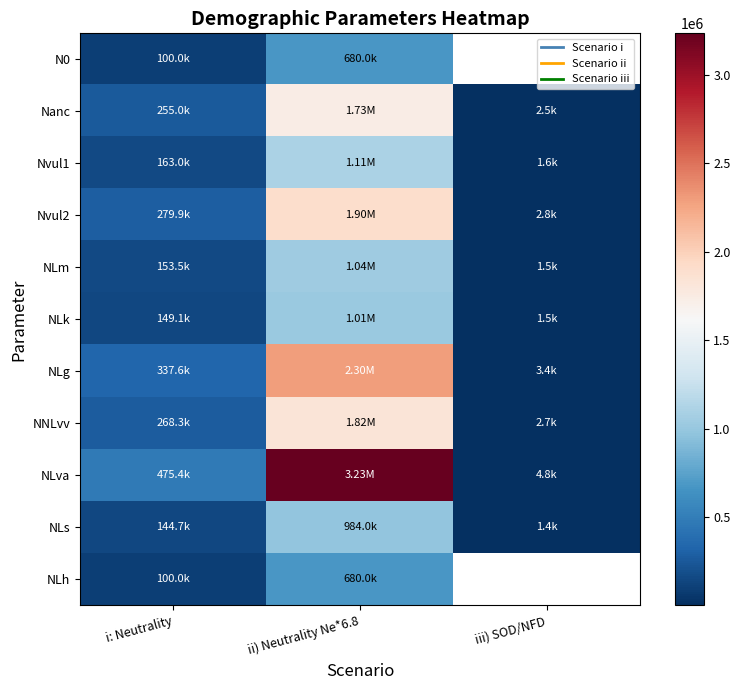

Which series has the largest range (max minus min)?

NLva